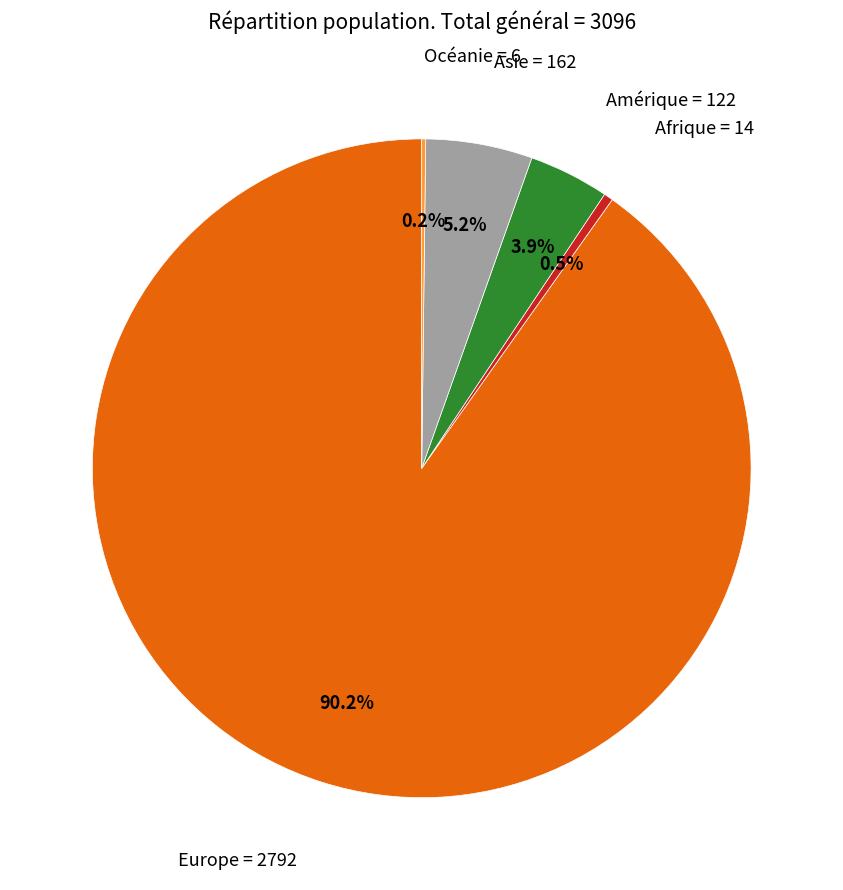

Is there a majority slice in this chart?

Yes